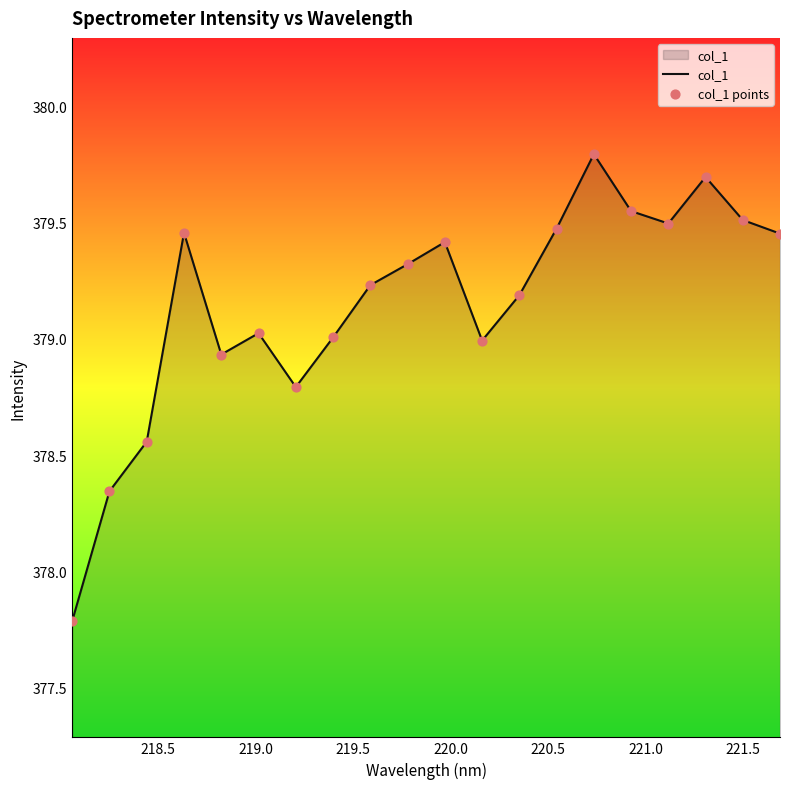

What is the minimum value shown in the chart?

377.8